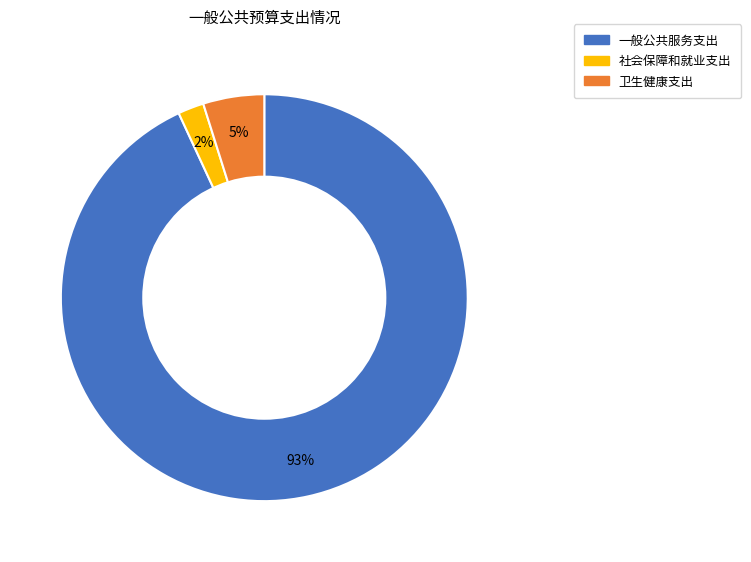

Is 卫生健康支出 the majority of the pie?

No